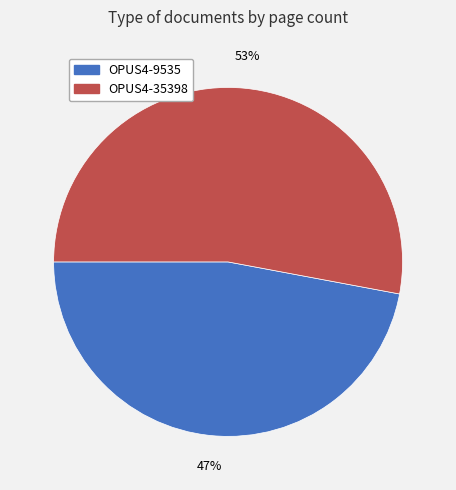

To the nearest percent, what portion does OPUS4-9535 represent?

47%